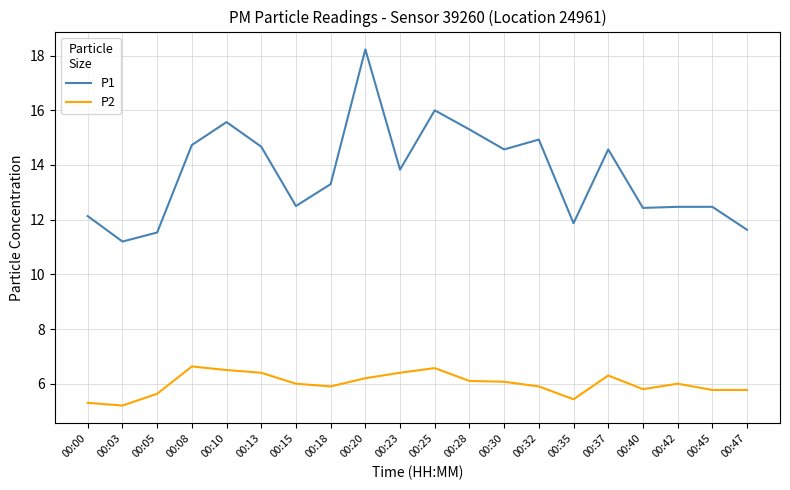

At which label does P1 reach its peak?

00:20